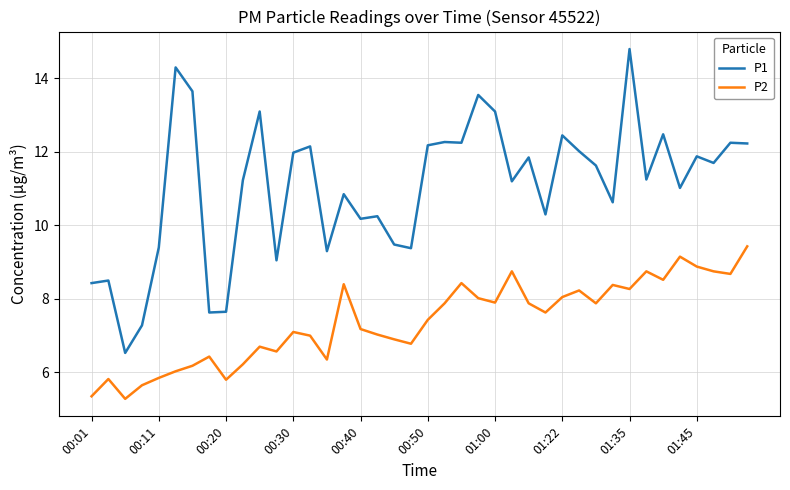

Is this an area chart (filled region under the line)?

No